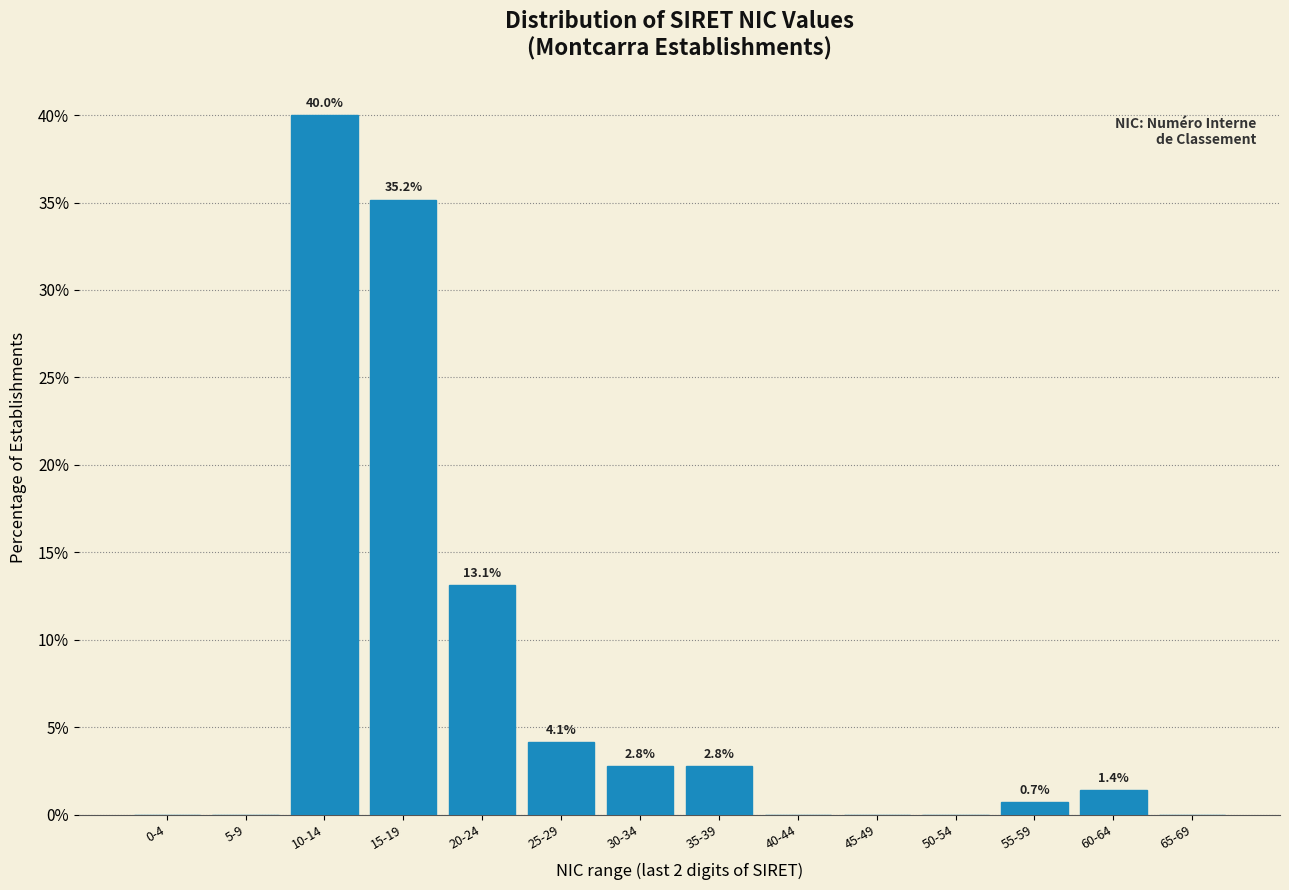

Reading left to right, extract all data points from this chart.

0-4=0.0	5-9=0.0	10-14=40.0	15-19=35.2	20-24=13.1	25-29=4.1	30-34=2.8	35-39=2.8	40-44=0.0	45-49=0.0	50-54=0.0	55-59=0.7	60-64=1.4	65-69=0.0